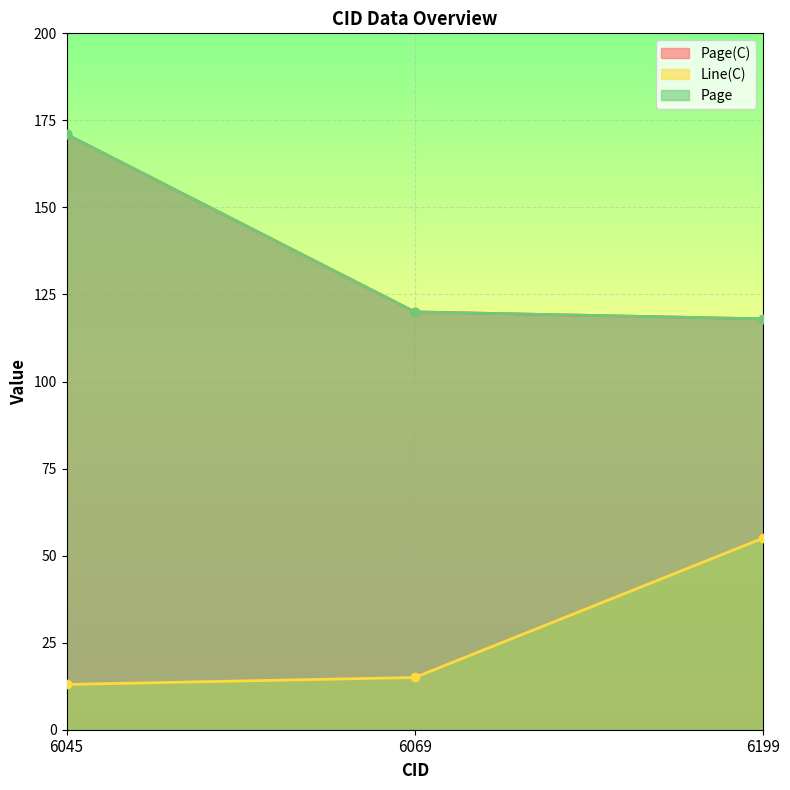

Which category has the lowest value across all series?

6045